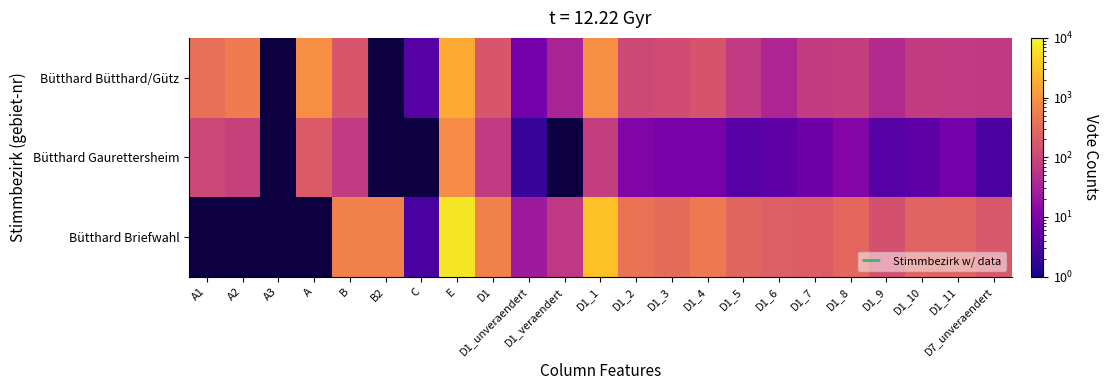

At which label does Bütthard Gaurettersheim first exceed 8?

A1